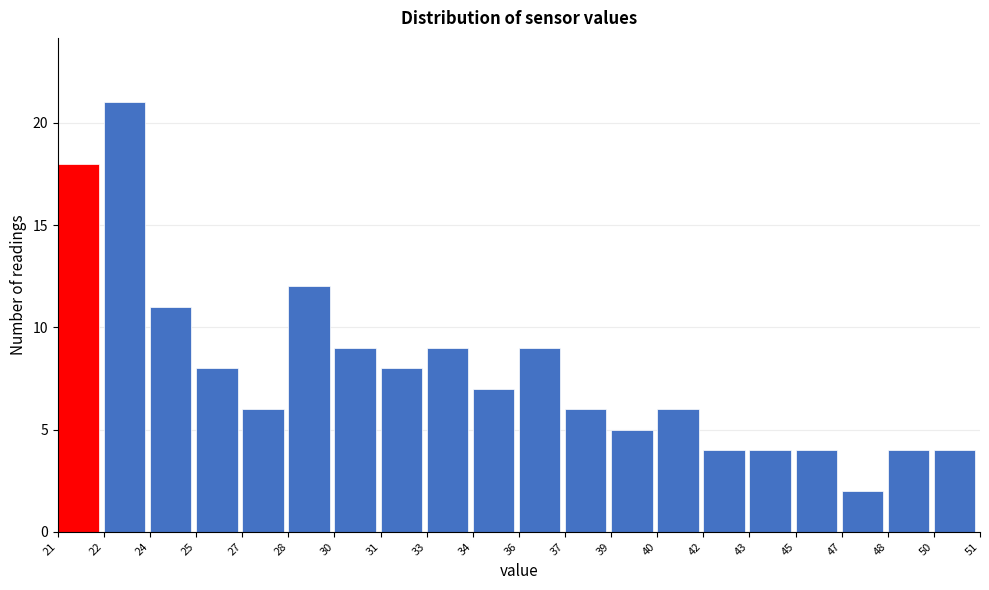

Reading left to right, list all the values displayed in this chart.

21=18	22=21	24=11	25=8	27=6	28=12	30=9	31=8	33=9	34=7	36=9	37=6	39=5	40=6	42=4	43=4	45=4	47=2	48=4	50=4